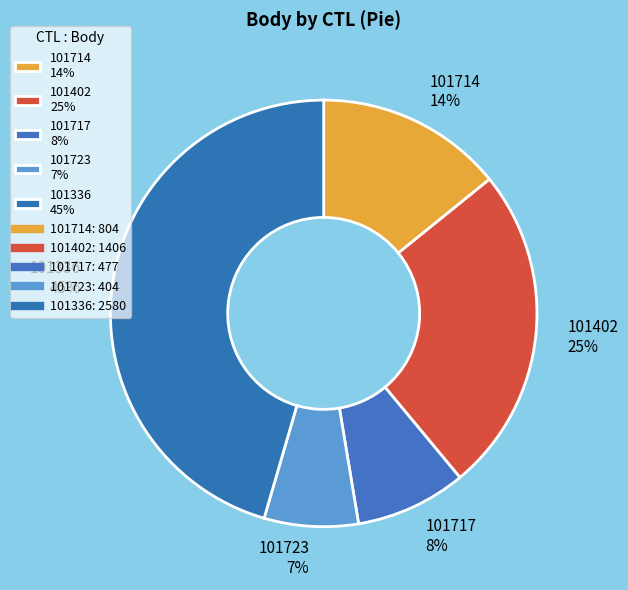

Between 101717 8% and 101336 45%, which is larger?

101336 45%